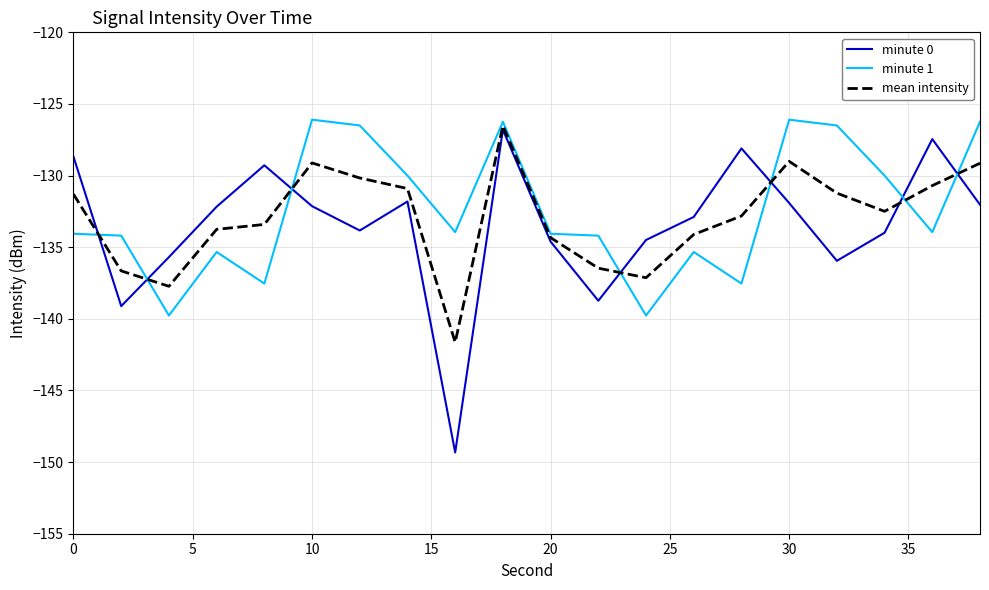

Which series has the widest spread of values?

minute 0